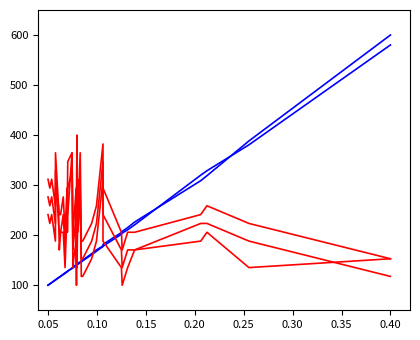

In 割引率（%）, how many points are higher than both neighbors (excluding endpoints)?

9